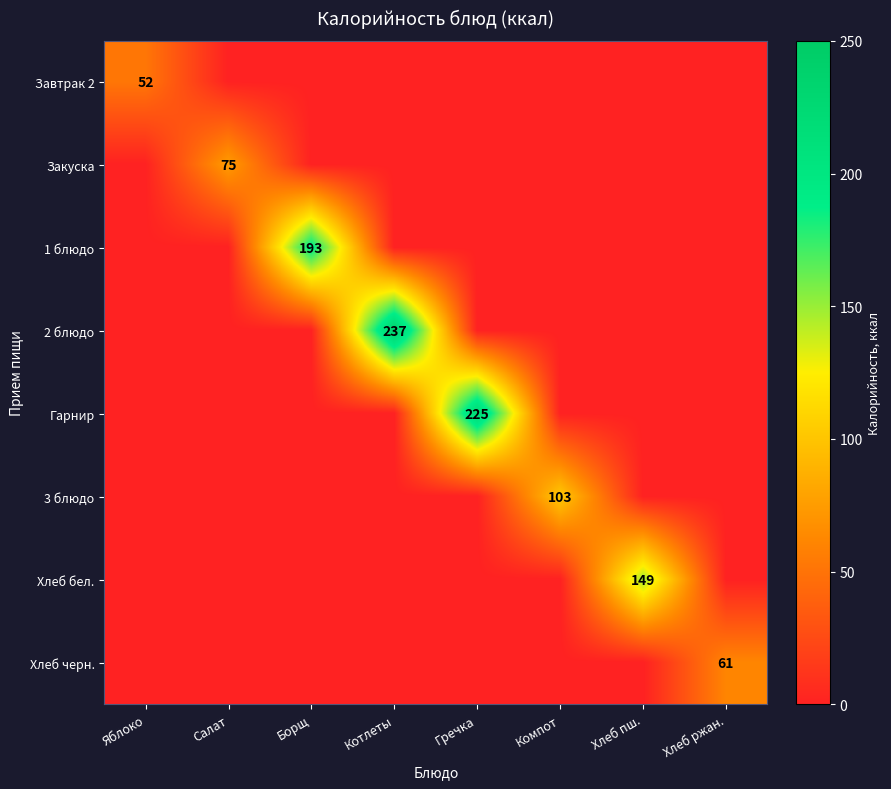

How many values in Гарнир are above zero?

1